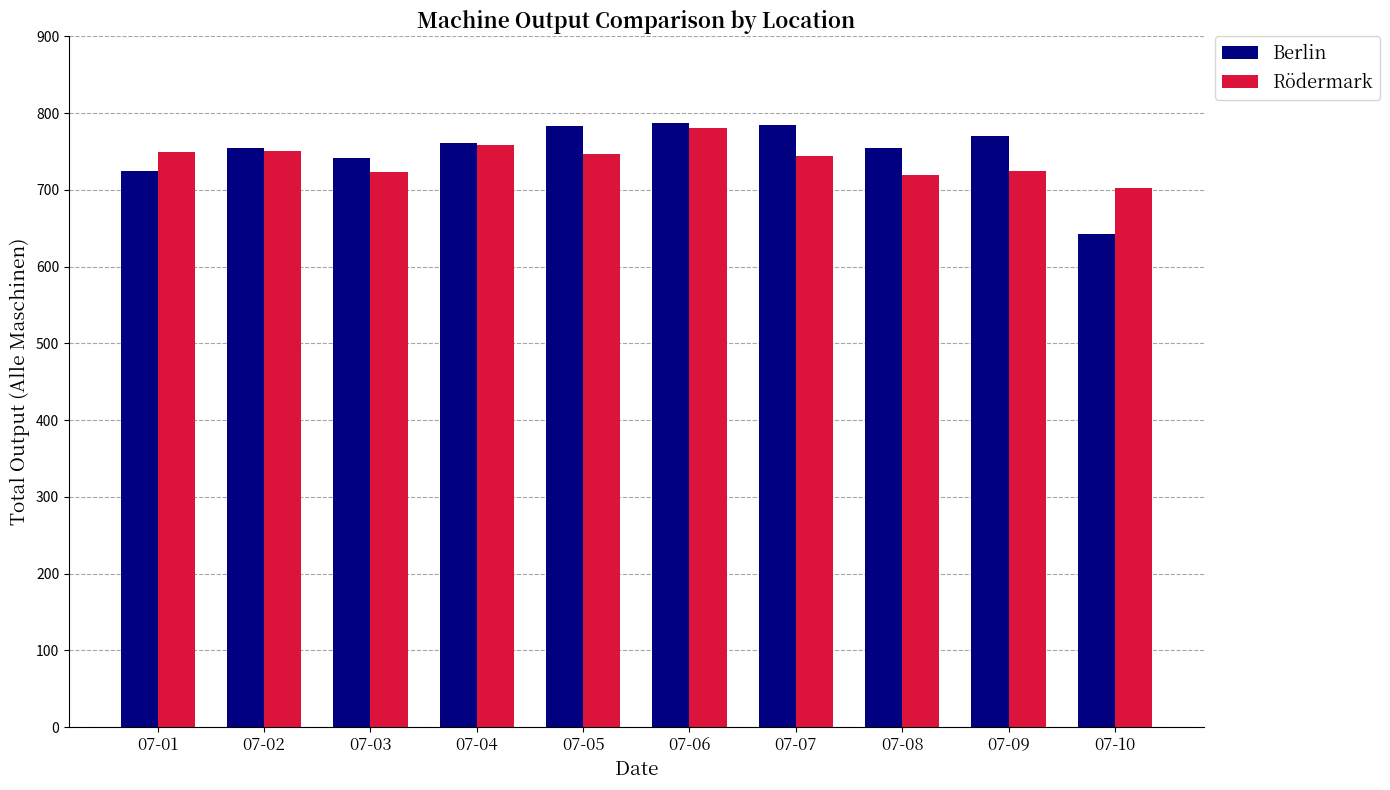

What are all the series names shown in the legend?

Berlin, Rödermark